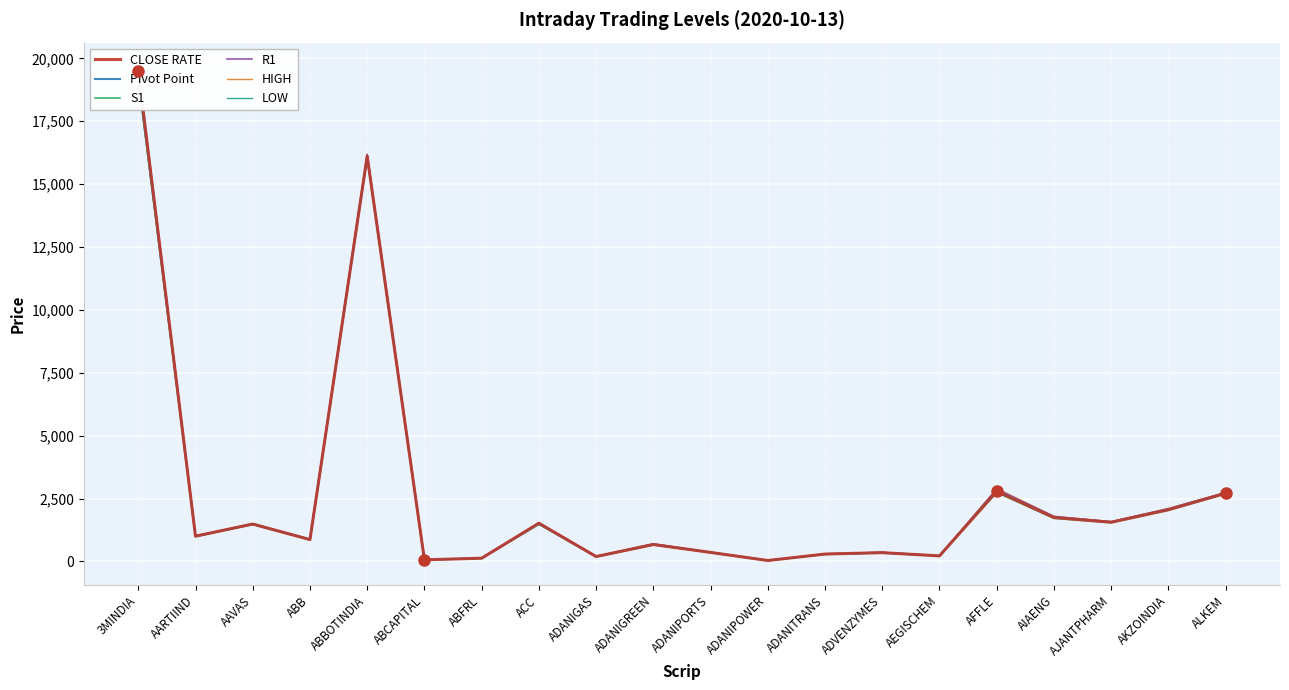

What is the average value of the HIGH series?

2707.5